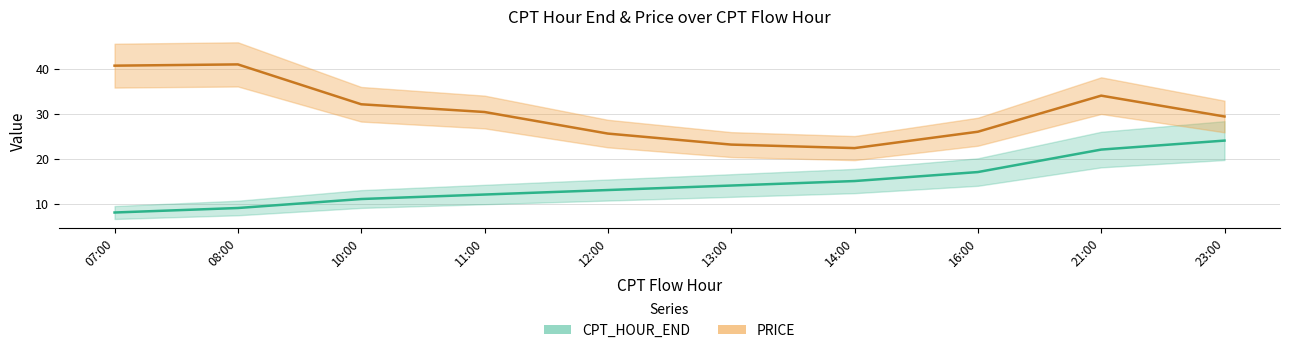

What is the sum of all PRICE values?

304.4